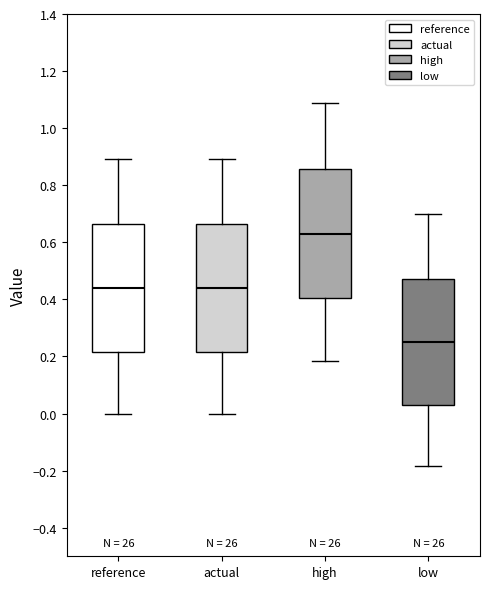

Reading left to right, read every box against the y-axis: the position of its median line, the range the box covers, and the ends of its whiskers. The values are not printed on the chart, so give them approximately, as read against the axis.

reference: median 0.44, box 0.22 to 0.66, whiskers 0.00 to 0.90
actual: median 0.44, box 0.22 to 0.66, whiskers 0.00 to 0.90
high: median 0.62, box 0.40 to 0.86, whiskers 0.18 to 1.08
low: median 0.24, box 0.04 to 0.48, whiskers -0.18 to 0.70